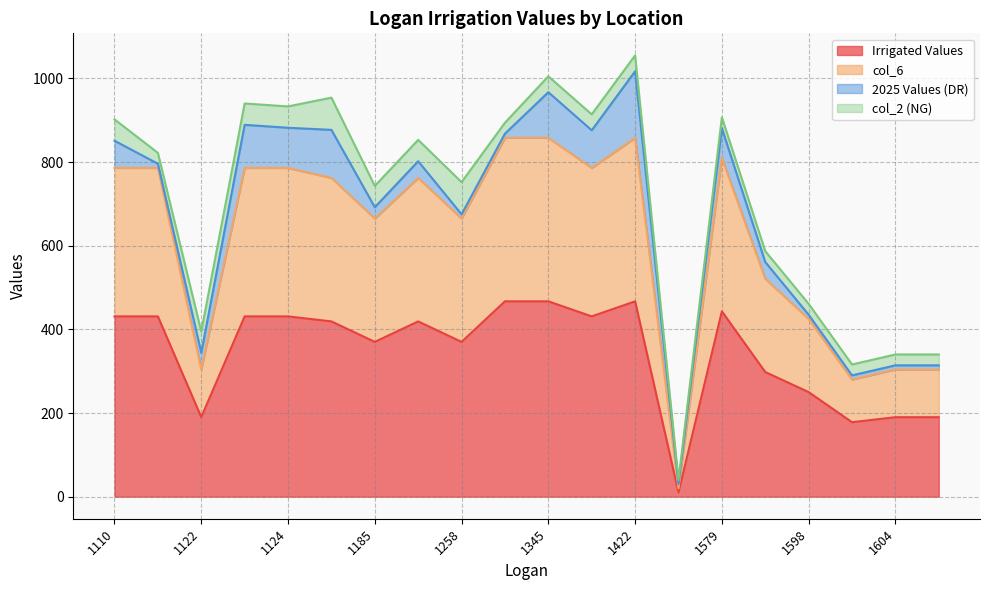

How many categories are shown in the chart?

20